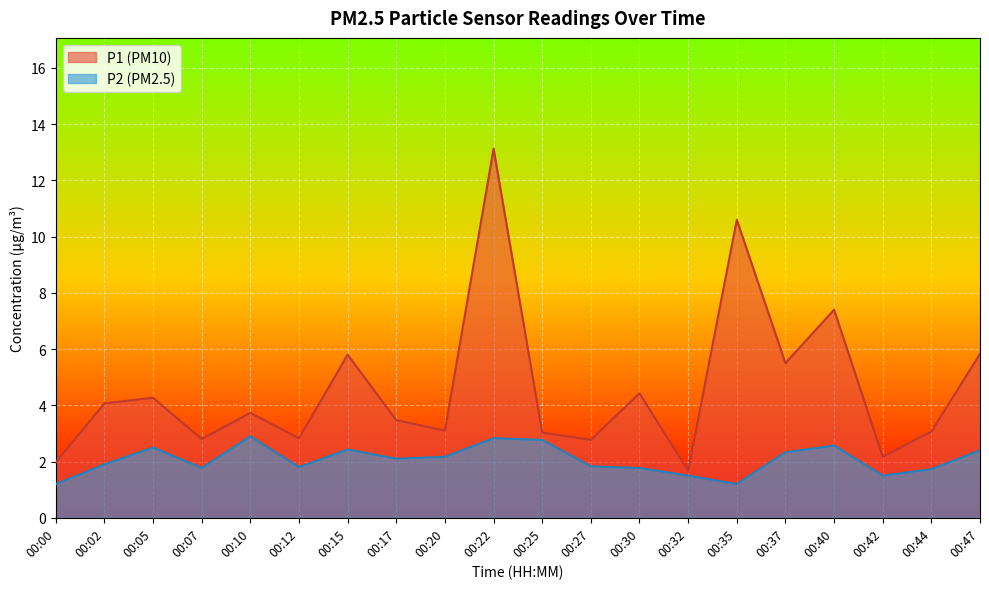

Rank the series by their maximum value, from highest to lowest.

P1 (PM10), P2 (PM2.5)